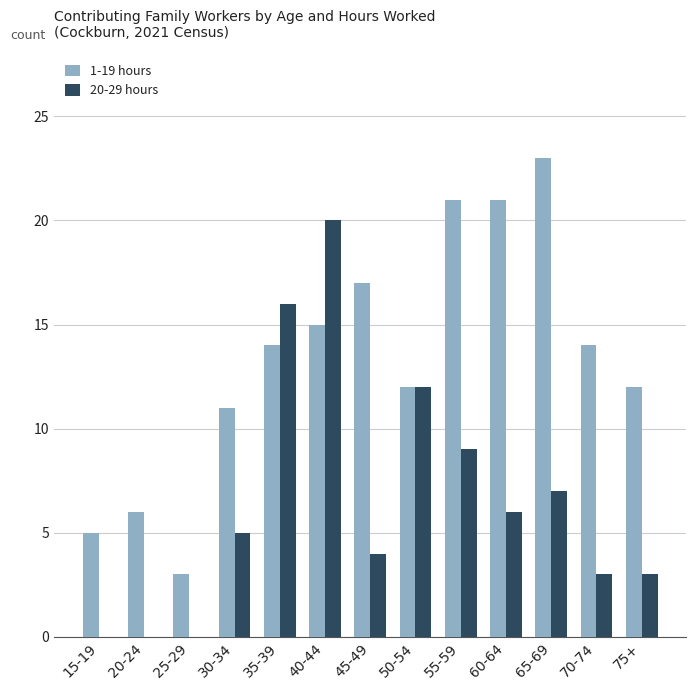

Which label corresponds to the largest value in the chart?

65-69